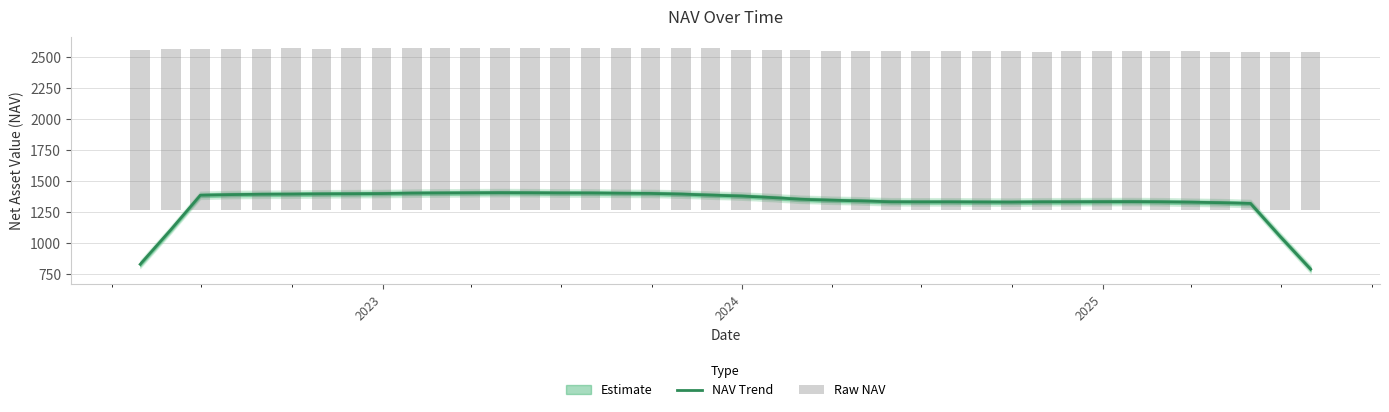

What is the value of the NAV Trend bar at the 24th from the left?

1347.0